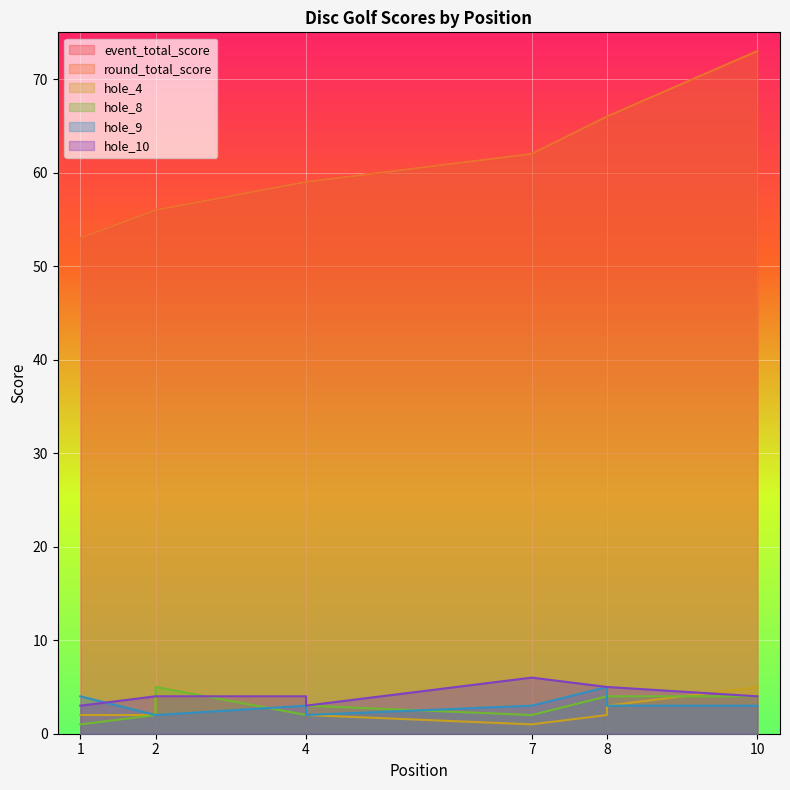

Is it true that hole_8 equals 3 at 4?

False